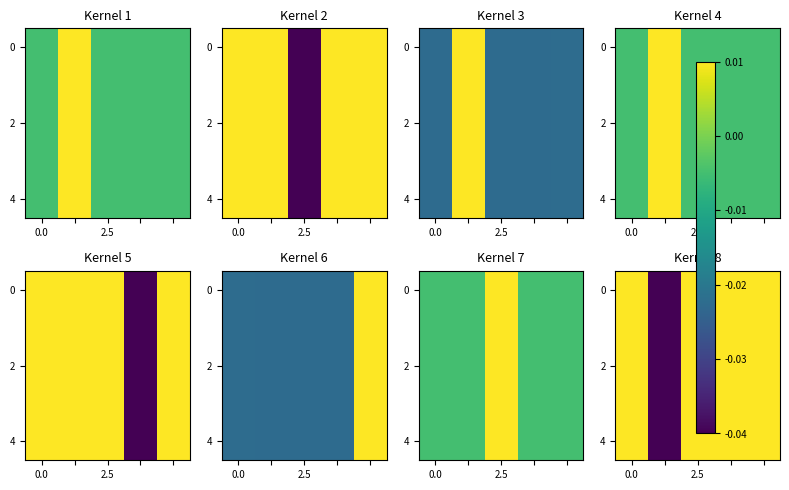

How many values in 2 are above zero?

4